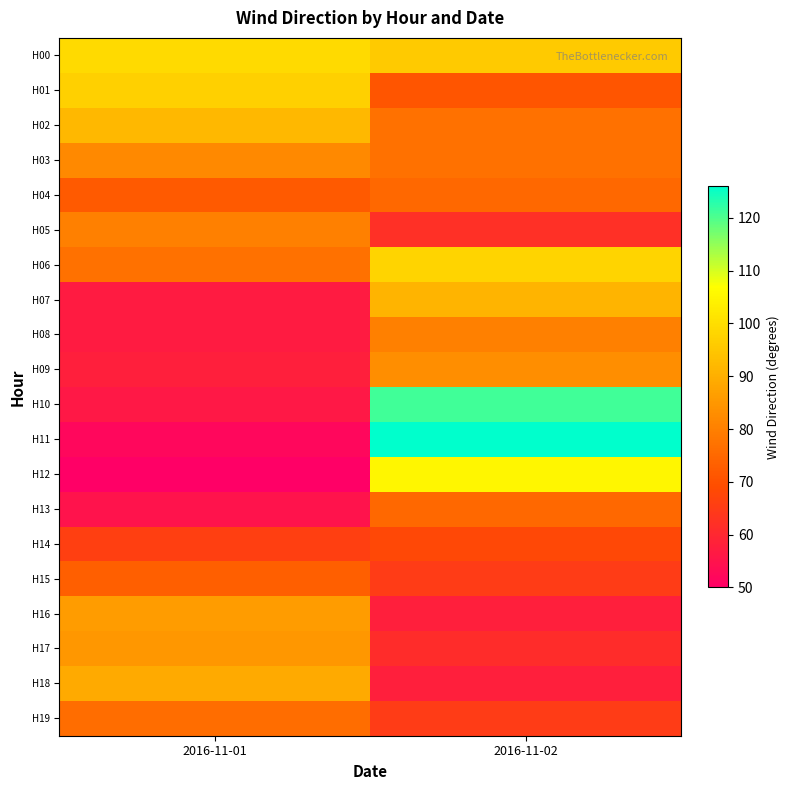

Which category has the highest value across all series?

2016-11-02